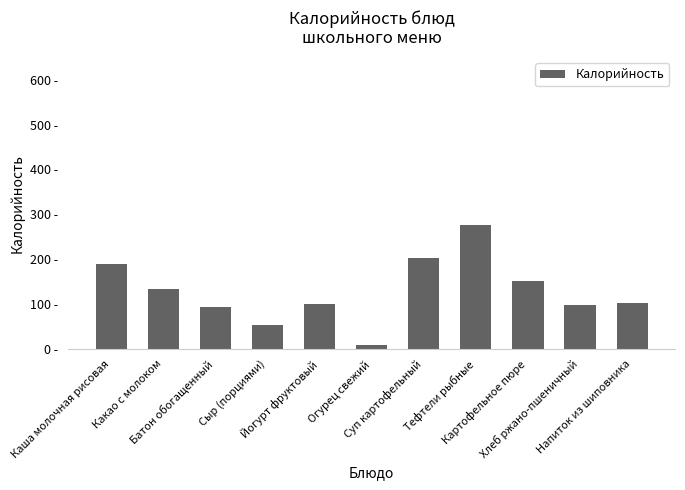

Does the chart contain any negative values?

No